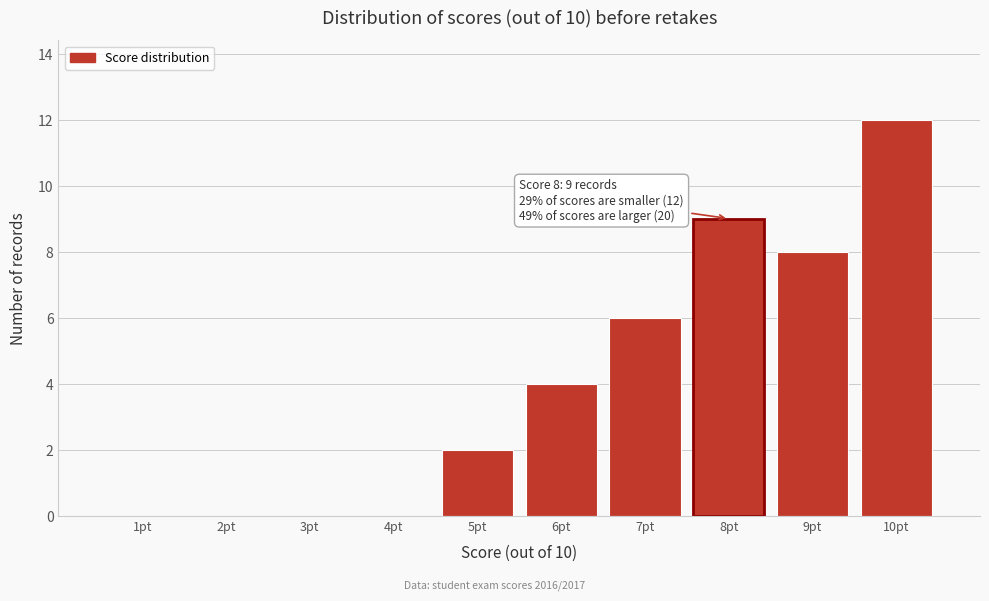

Reading right to left, transcribe all the data shown in this chart.

10pt=12	9pt=8	8pt=9	7pt=6	6pt=4	5pt=2	4pt=0	3pt=0	2pt=0	1pt=0